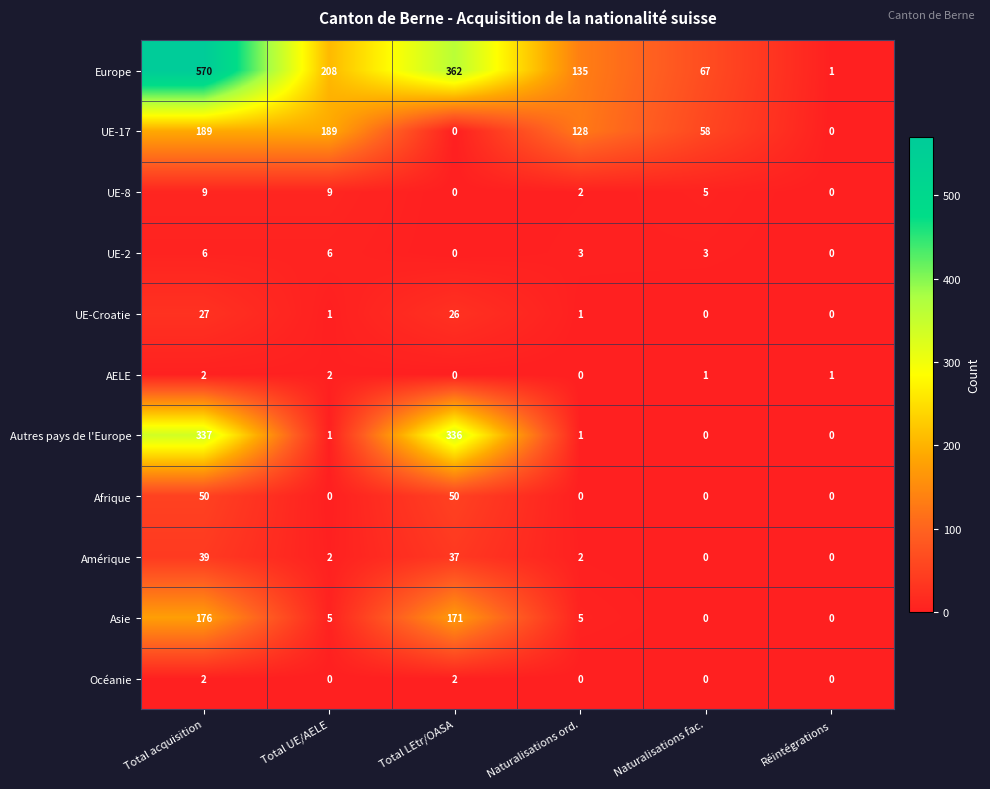

At how many categories does at least one series exceed 365?

1